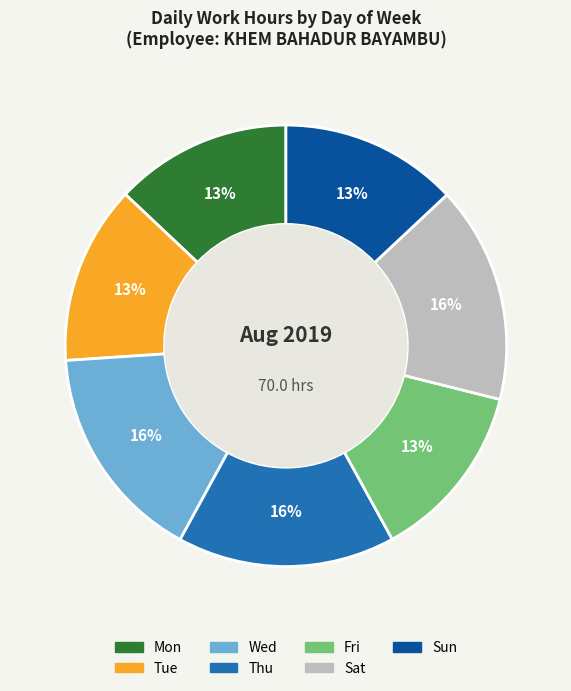

To the nearest percent, what portion does Fri represent?

13%